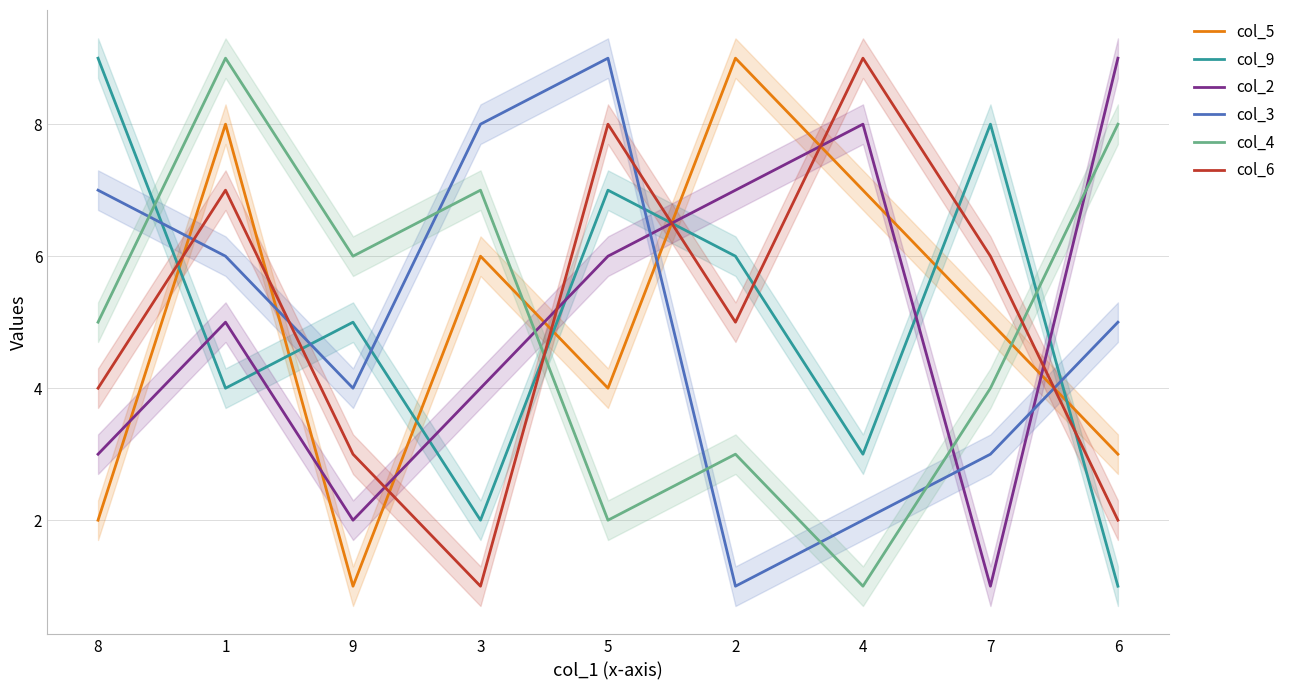

Rank the series at 8 from lowest to highest value.

col_5, col_2, col_6, col_4, col_3, col_9